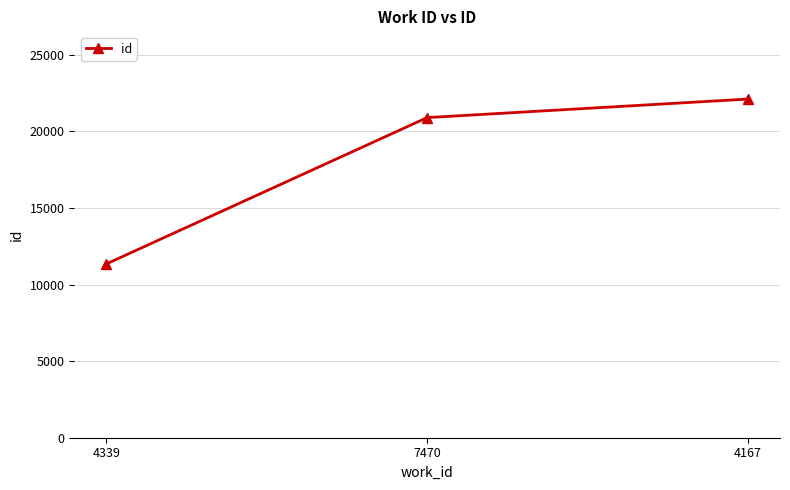

Count the values in the range 11346 to 22108.

3